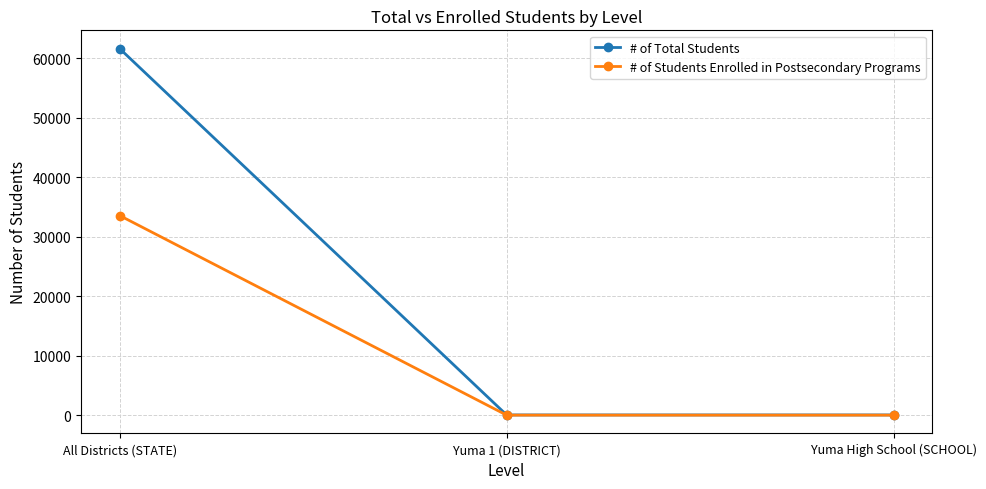

How many lines are shown in the chart?

2